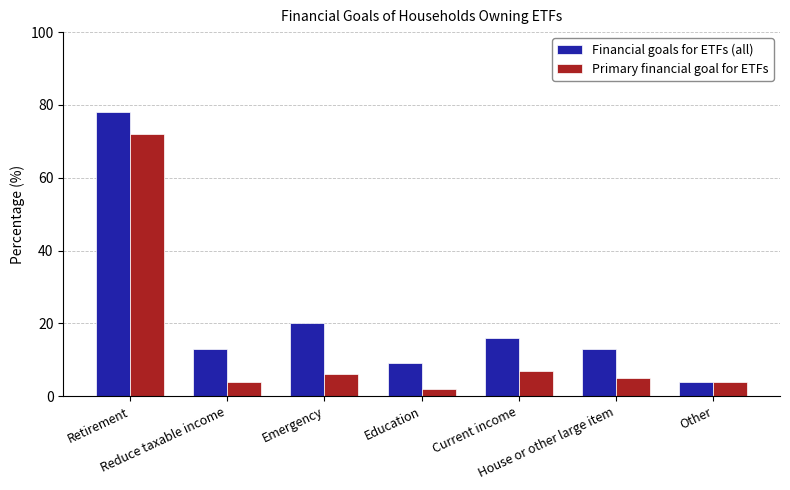

Which series has the widest spread of values?

Financial goals for ETFs (all)